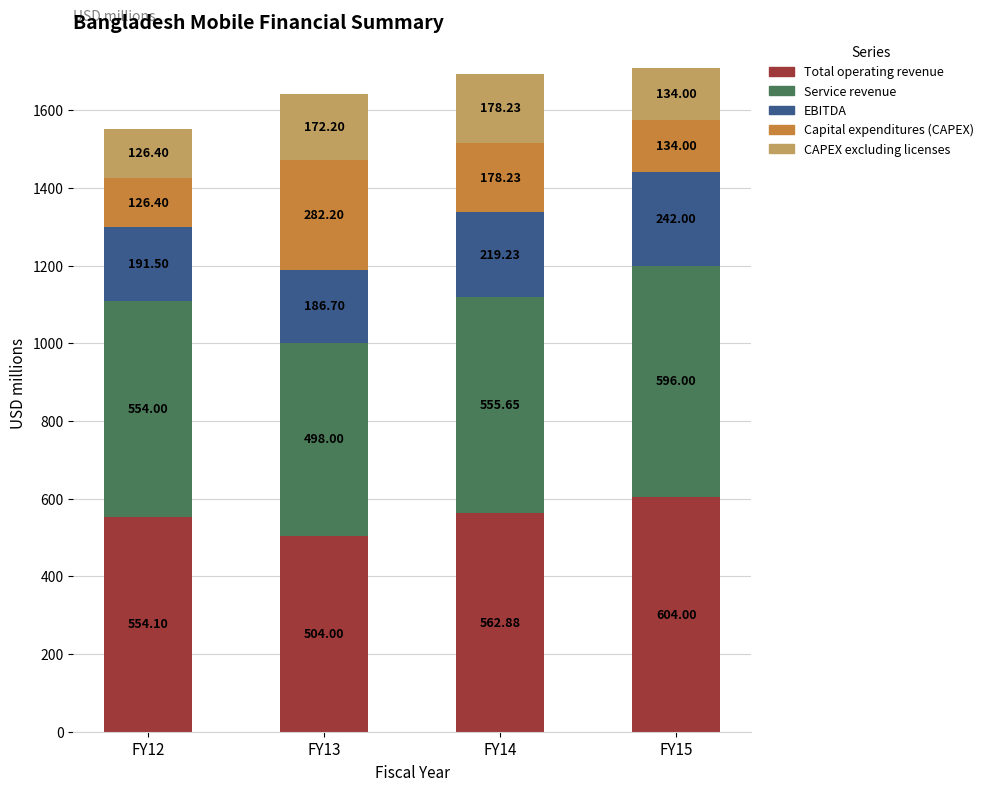

List the labels in order of Total operating revenue value, largest first.

FY15, FY14, FY12, FY13